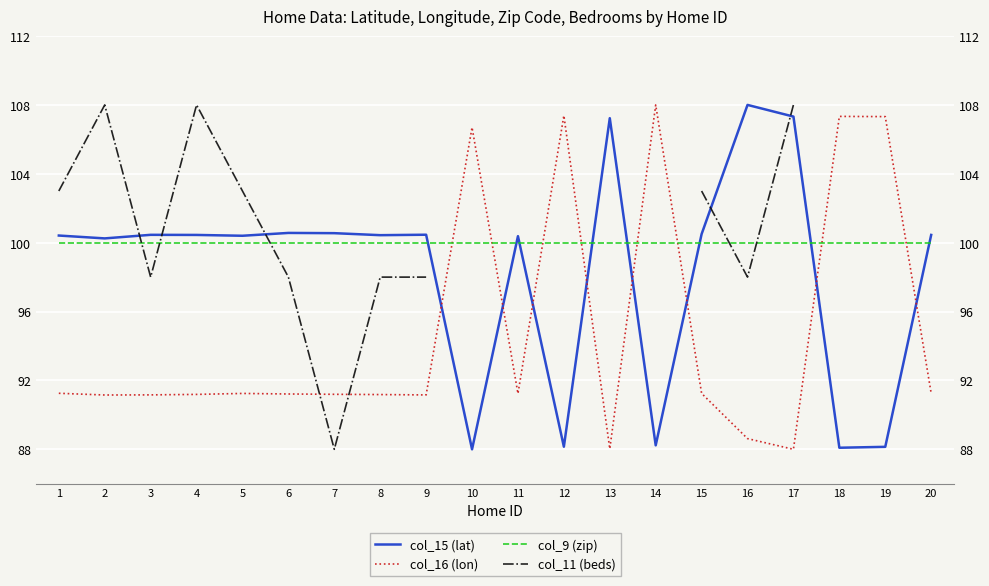

How many intersections are there between col_15 (lat) and col_16 (lon)?

8